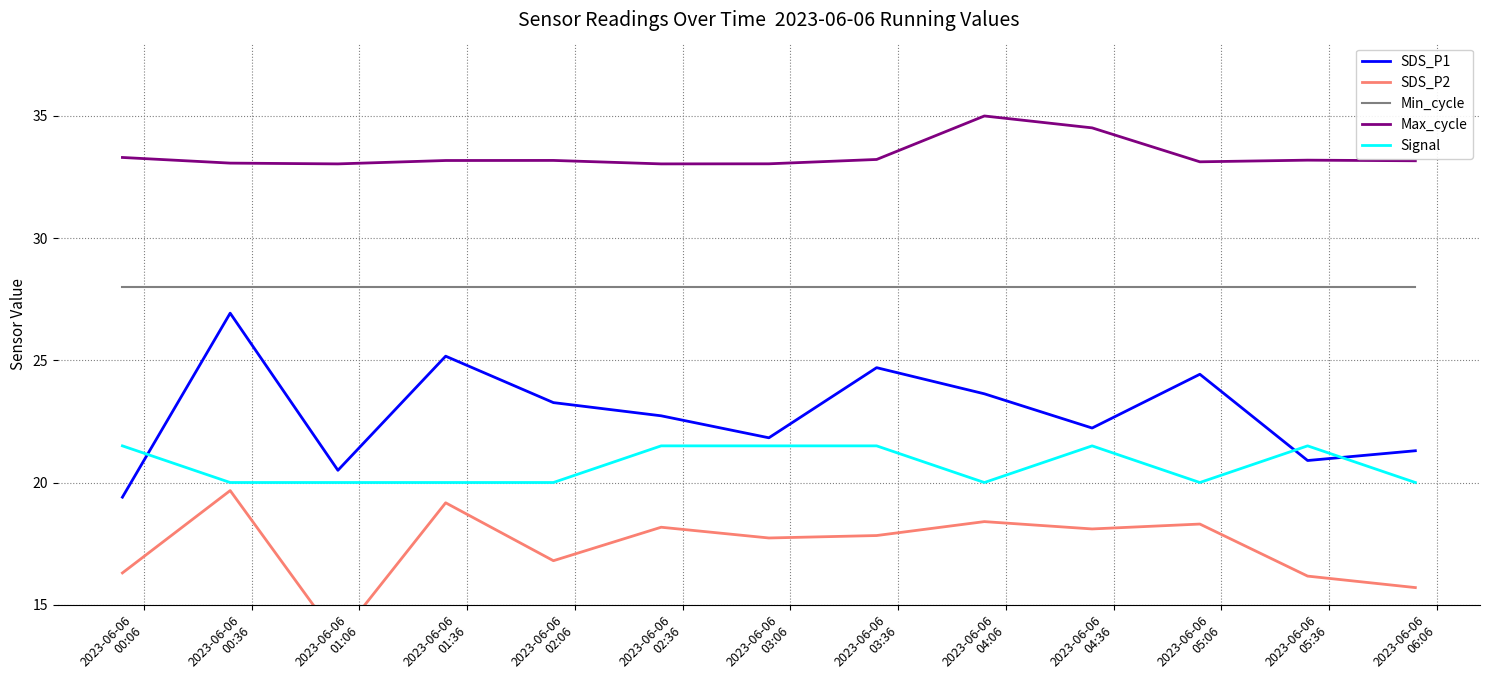

True or false: Max_cycle and SDS_P1 intersect in this chart.

False